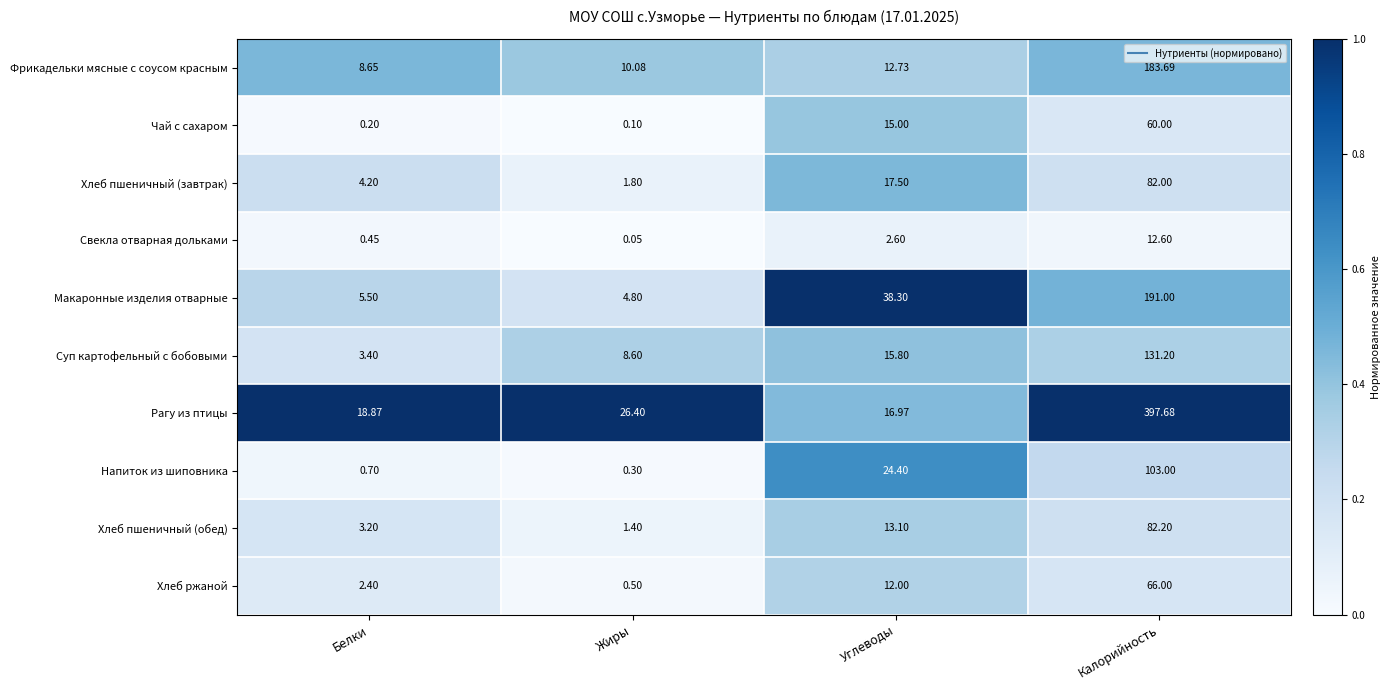

At which label is Макаронные изделия отварные closest to 97?

Углеводы